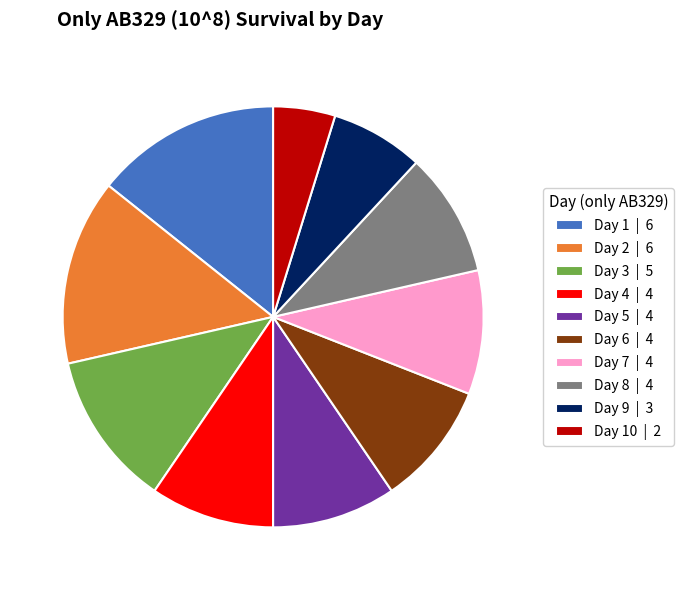

Do Day 5 | 4 and Day 3 | 5 together represent more than half of the pie?

No